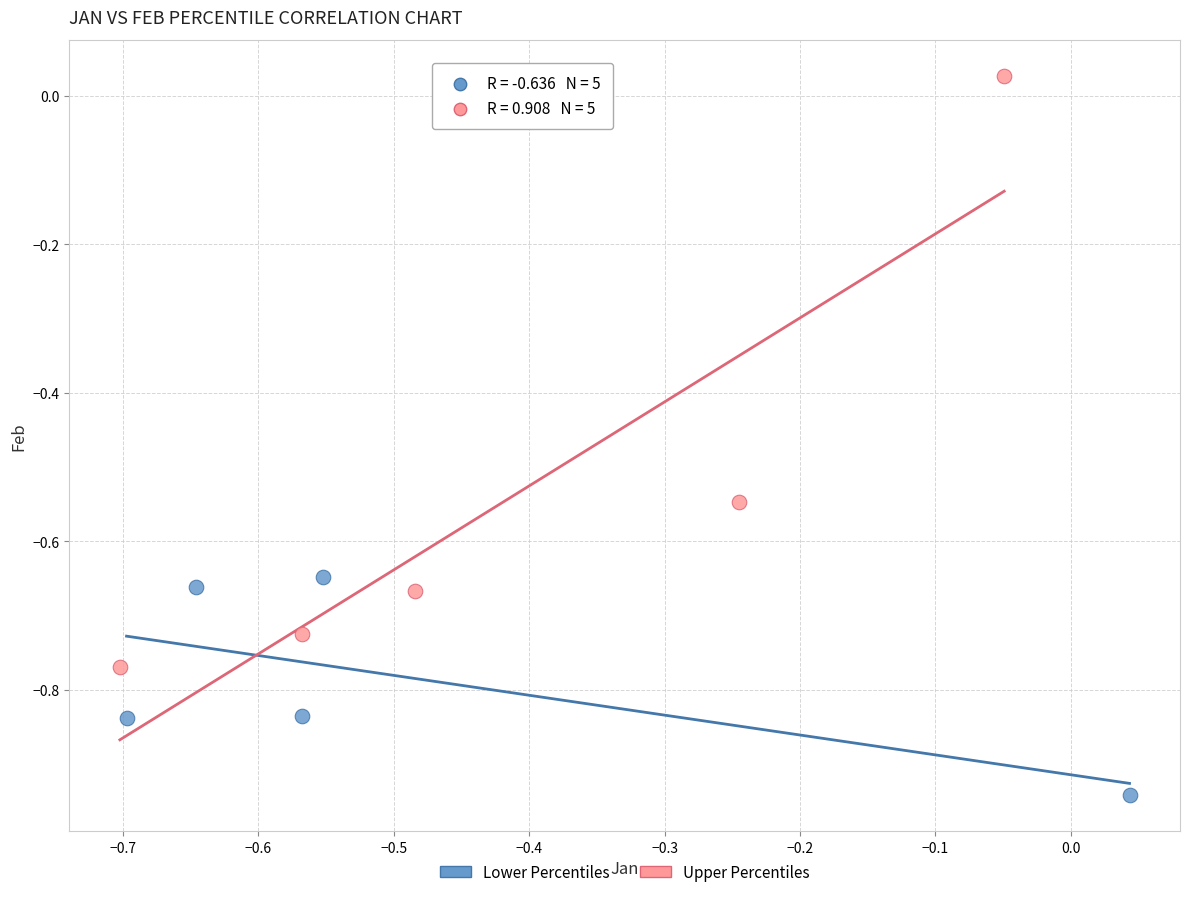

Which series has the widest spread of Y values?

Upper Percentiles